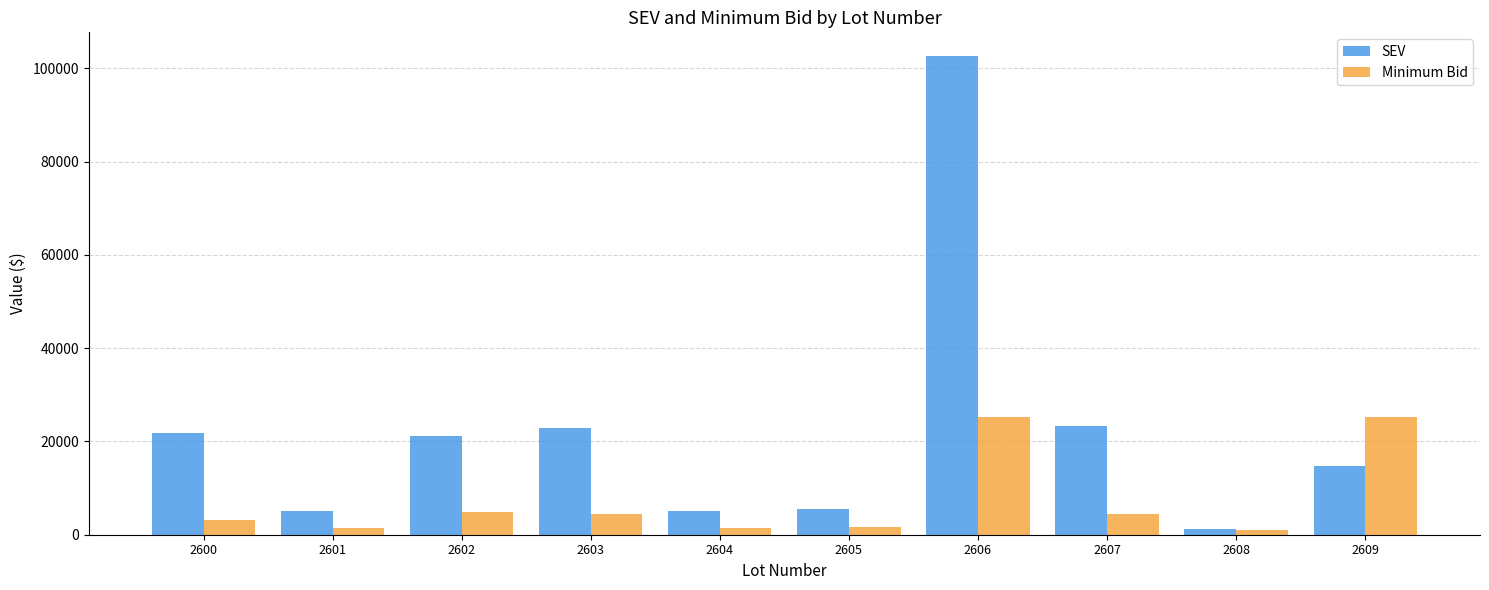

What is the total value across all series at 2604?

6448